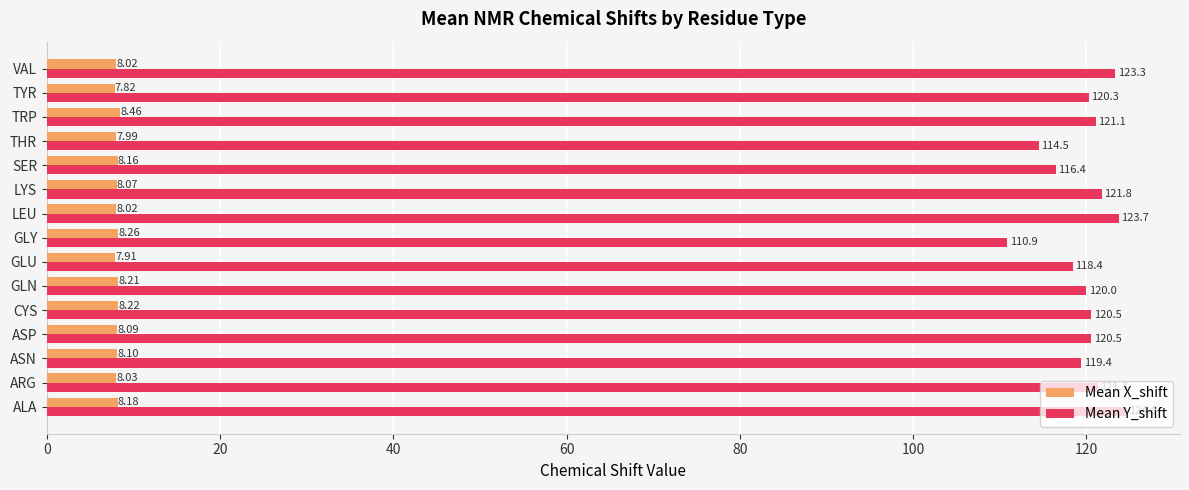

How many categories are shown in the chart?

15